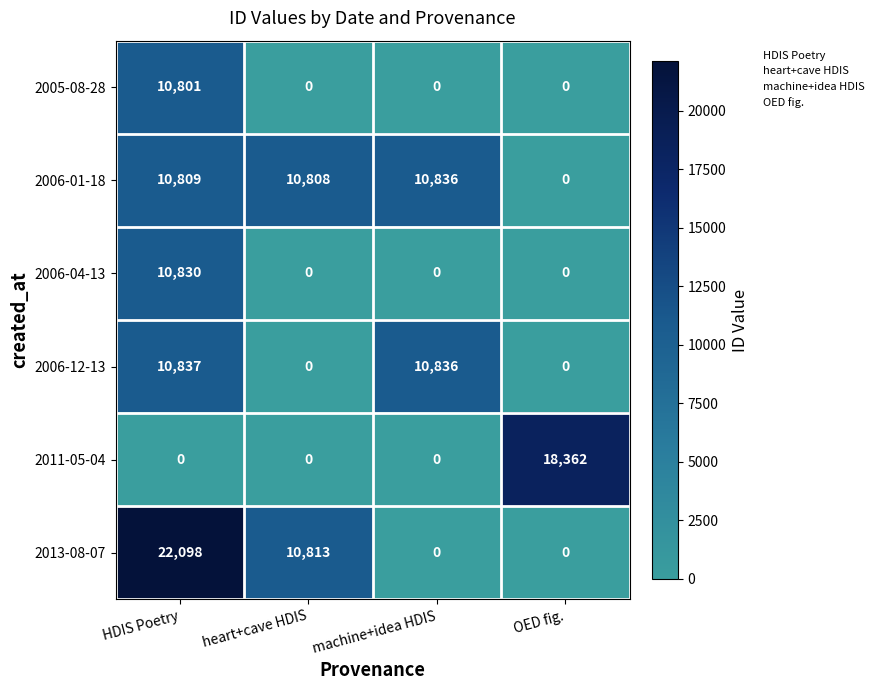

What is the greatest value displayed?

22098